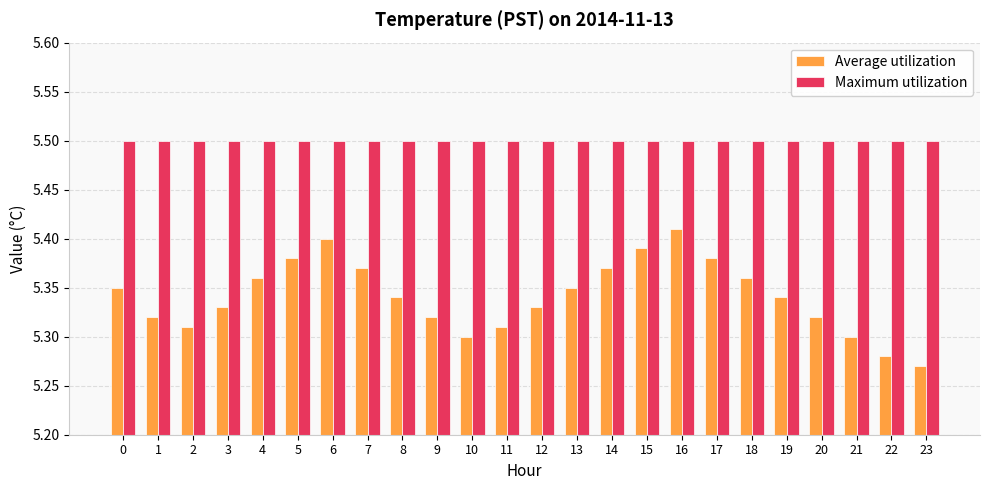

Which series has the widest spread of values?

Average utilization